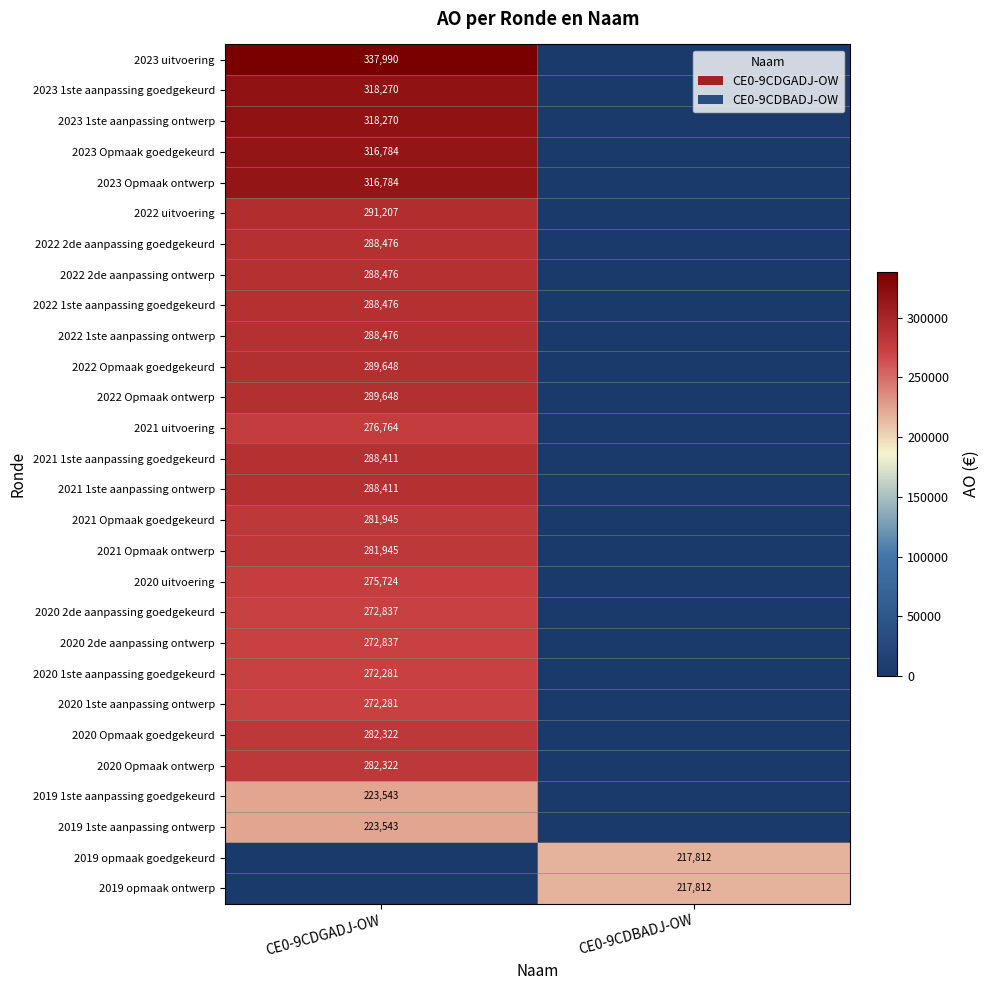

Is it true that 2023 1ste aanpassing goedgekeurd equals 541579 at CE0-9CDGADJ-OW?

False